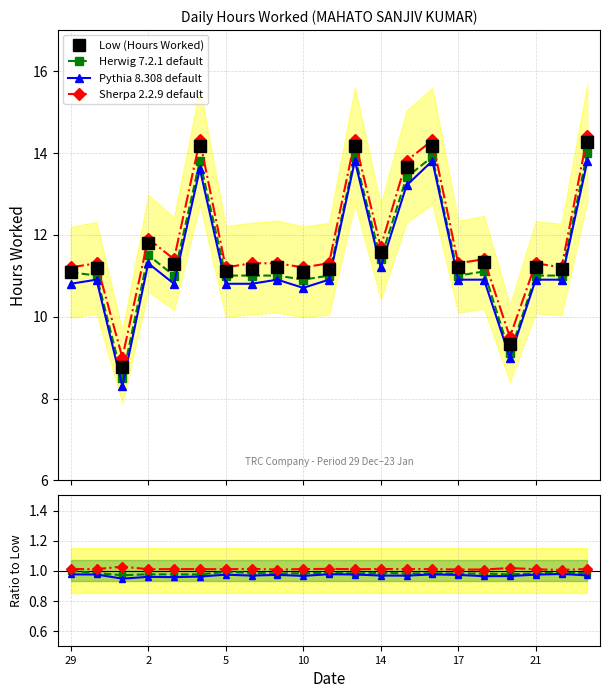

True or false: Pythia 8.308 default has more than 2 interior local peaks.

True